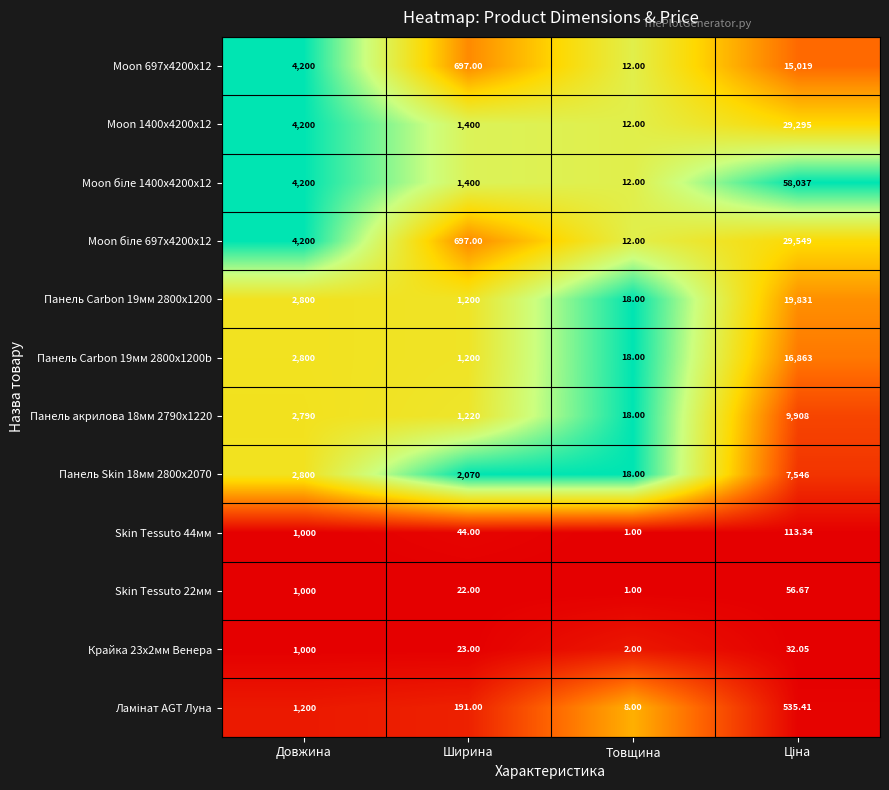

What is the total value across all series at Ширина?

10164.0